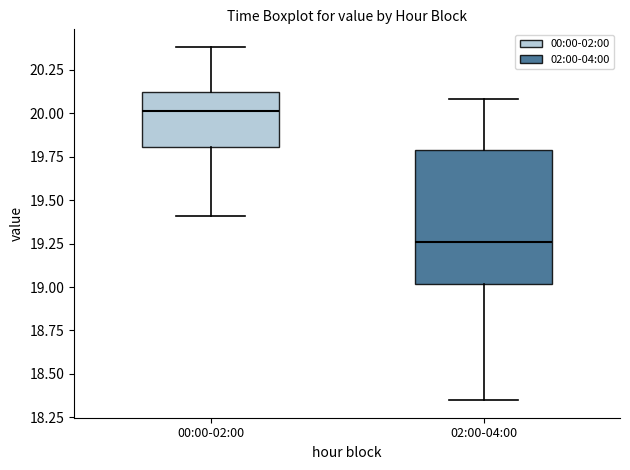

Reading left to right, transcribe this box plot: for each box, give where its median line is, the range the box spans, and where its two whiskers end, as read against the y-axis. The values are not printed on the chart, so give them approximately, as read against the axis.

00:00-02:00: median 20.00, box 19.80 to 20.10, whiskers 19.40 to 20.40
02:00-04:00: median 19.25, box 19.00 to 19.80, whiskers 18.35 to 20.10